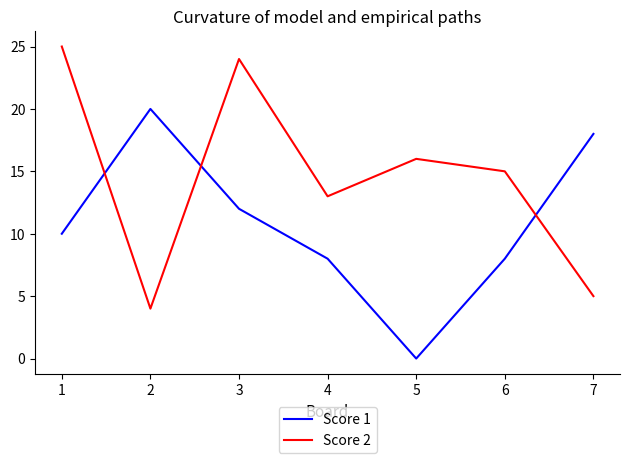

Does the chart display data point markers on the line(s)?

No